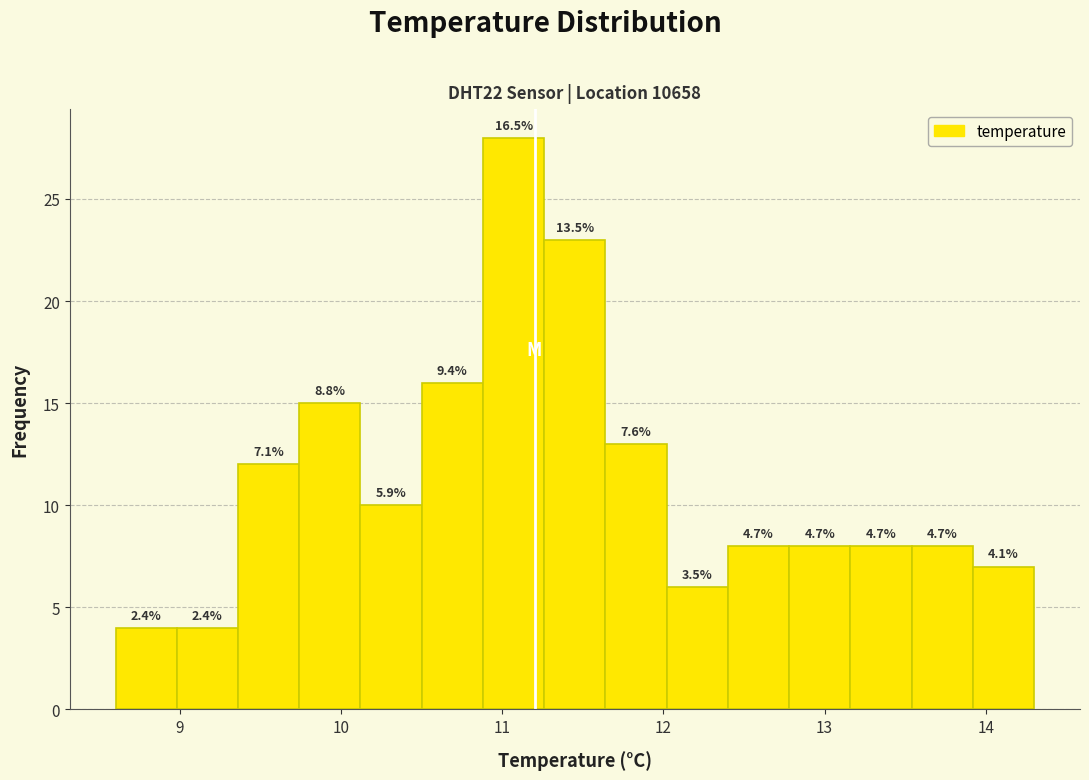

Read against the x-axis, roughly where is the centre of the tallest bar?

11.1